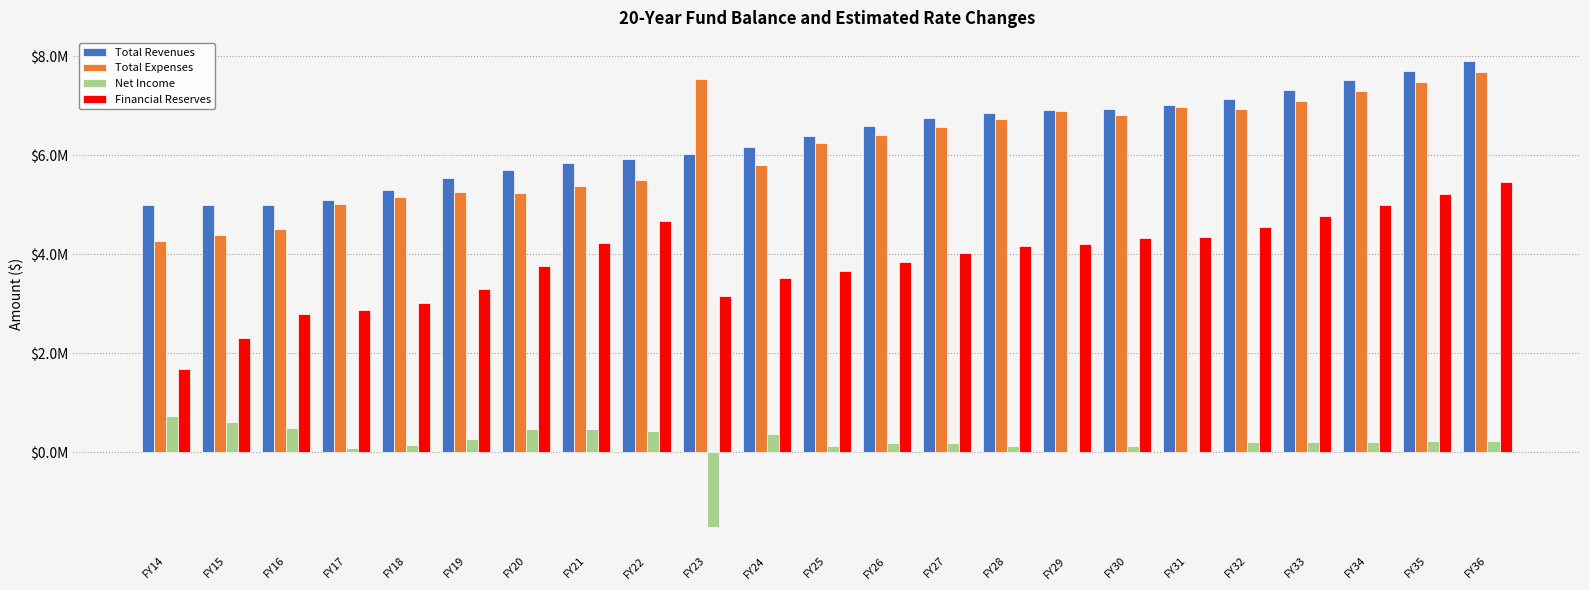

Which series has the largest range (max minus min)?

Financial Reserves